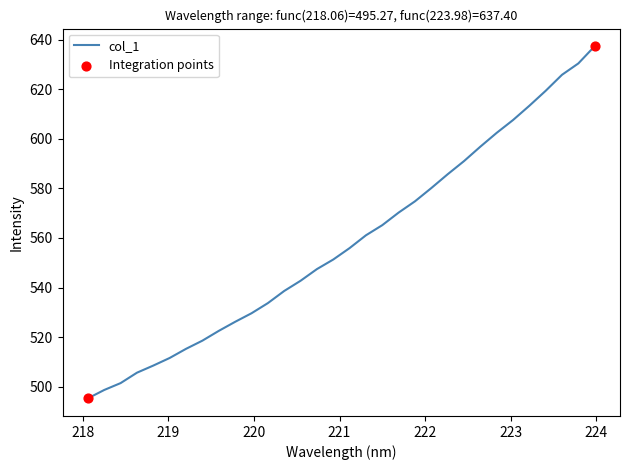

What is the maximum value shown in the chart?

637.4